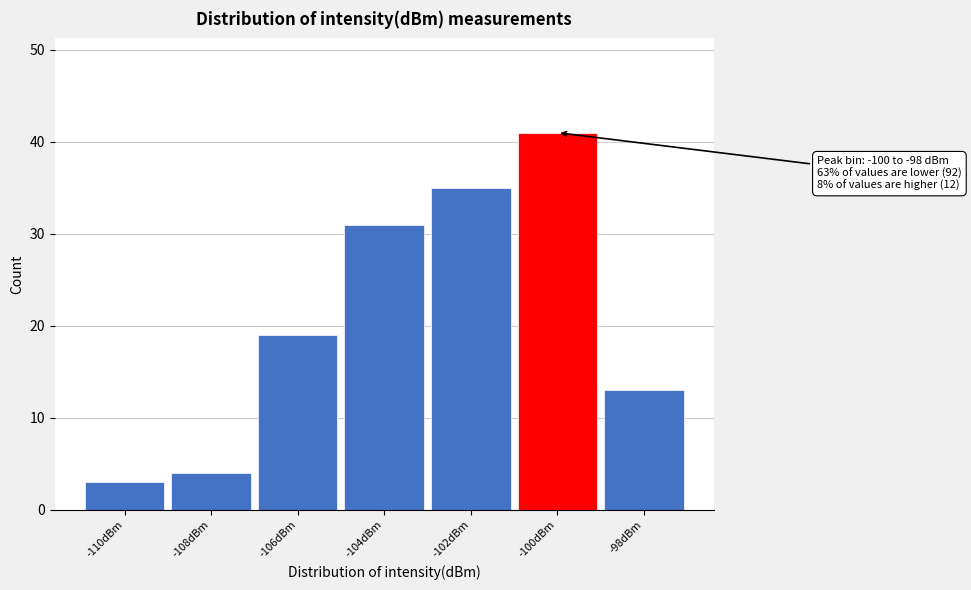

Reading right to left, extract all data points from this chart.

13	41	35	31	19	4	3